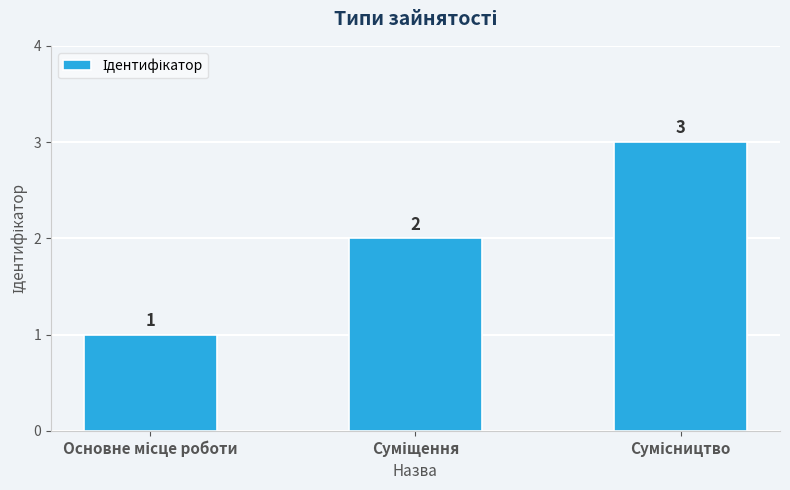

What is the value of the 1st bar from the left?

1